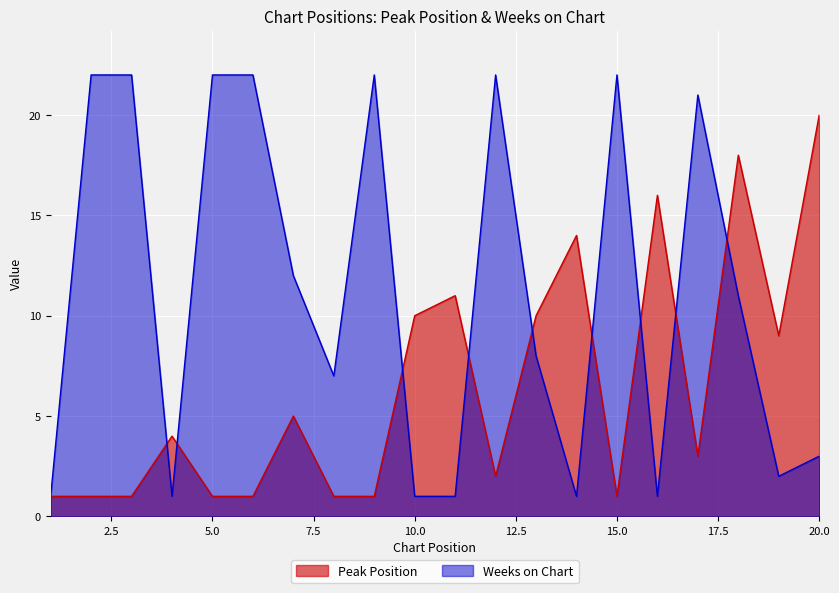

What are all the series names shown in the legend?

Peak Position, Weeks on Chart